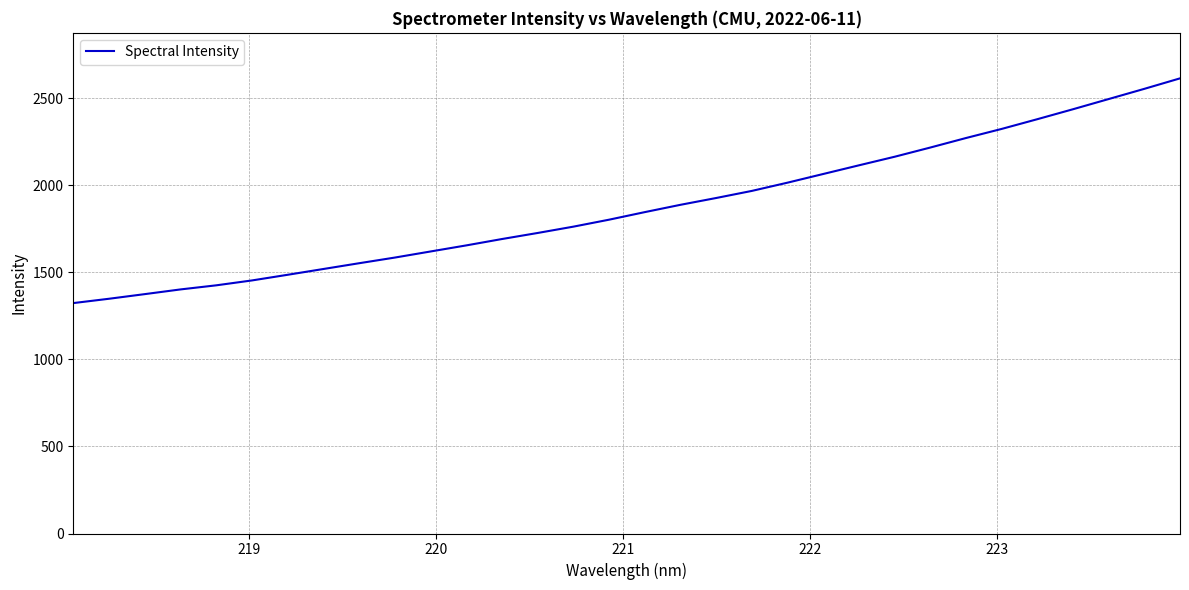

Is this an area chart (filled region under the line)?

No